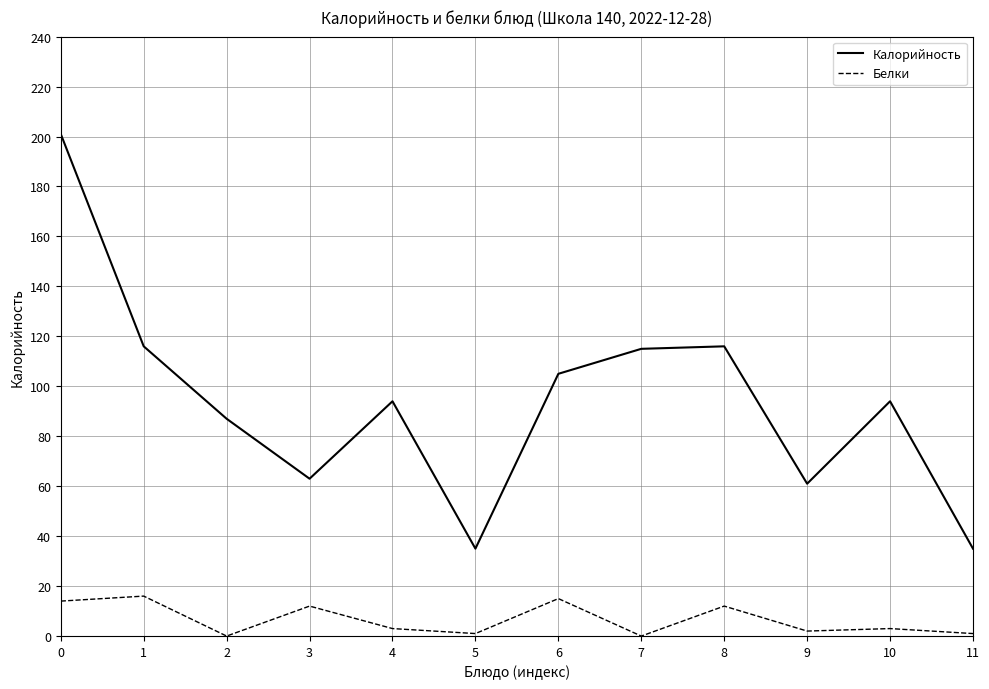

What is the maximum value shown in the chart?

201